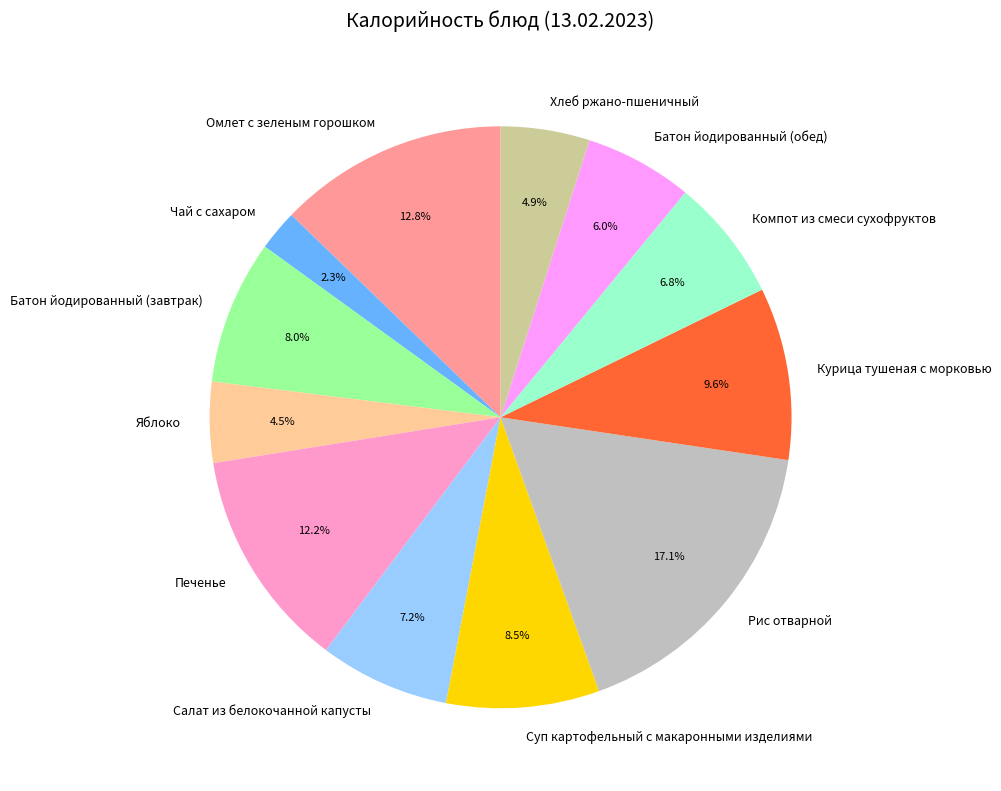

To the nearest percent, what is the combined percentage of Суп картофельный с макаронными изделиями and Омлет с зеленым горошком?

21%